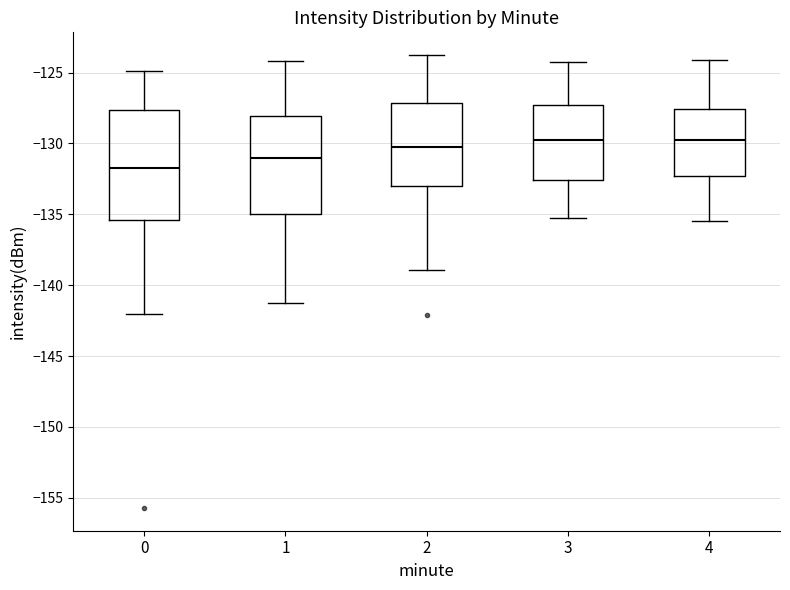

Reading left to right, transcribe this box plot: for each box, give where its median line is, the range the box spans, and where its two whiskers end, as read against the y-axis. The values are not printed on the chart, so give them approximately, as read against the axis.

0: median -131.5, box -135.5 to -127.5, whiskers -142.0 to -125.0
1: median -131.0, box -135.0 to -128.0, whiskers -141.0 to -124.0
2: median -130.5, box -133.0 to -127.0, whiskers -139.0 to -124.0
3: median -129.5, box -132.5 to -127.5, whiskers -135.0 to -124.0
4: median -130.0, box -132.5 to -127.5, whiskers -135.5 to -124.0